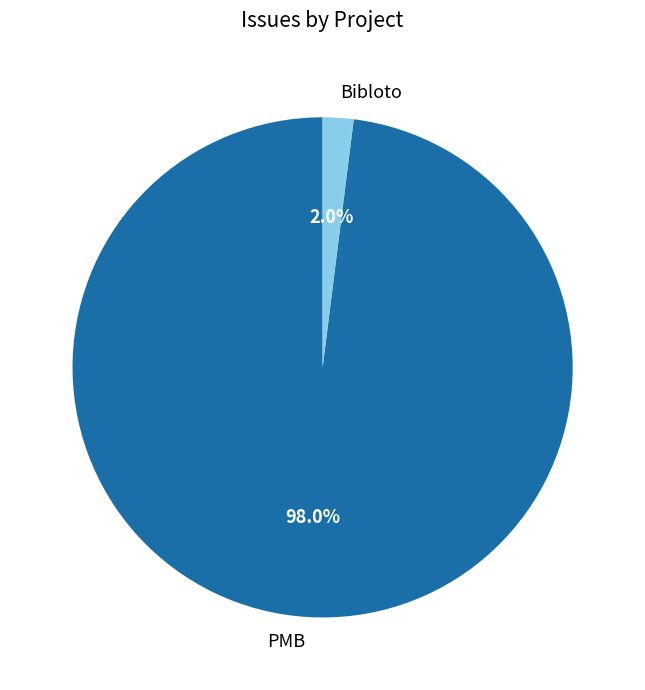

What is the smallest slice in the pie chart?

Bibloto